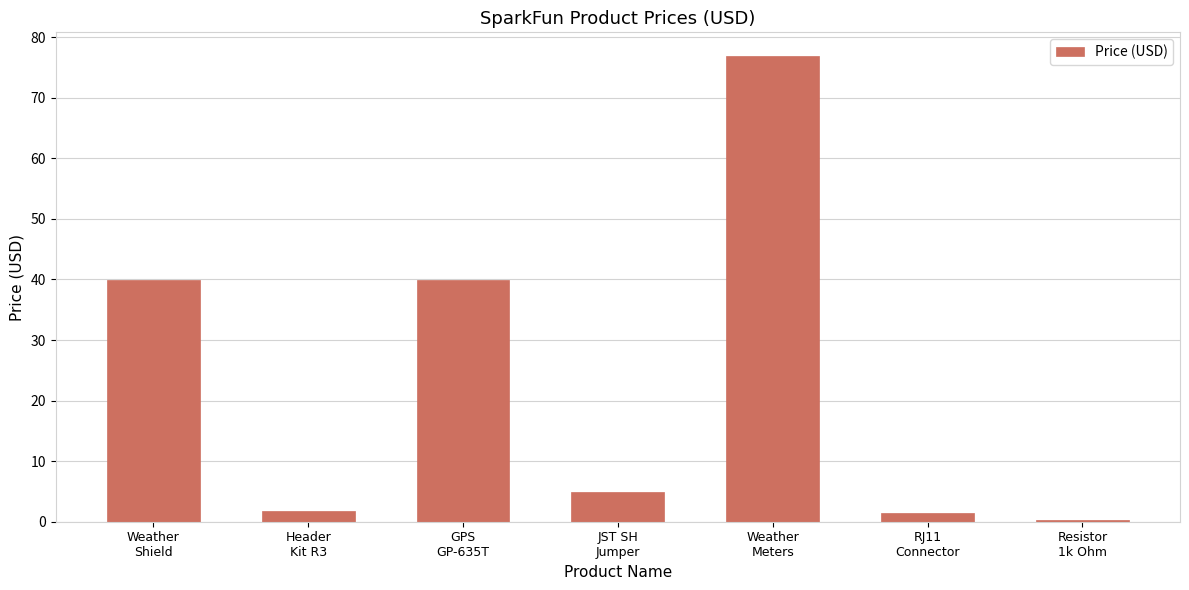

What is the value of the 2nd bar from the left?

1.8